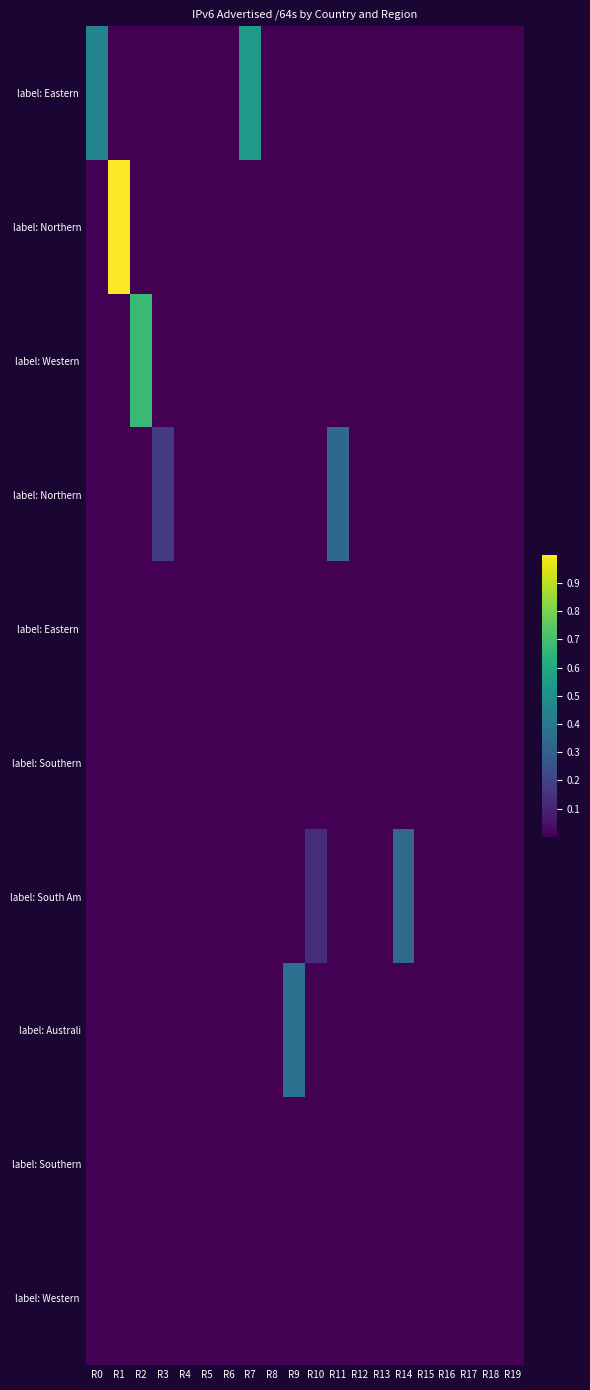

At which category is the sum across all series the highest?

R1